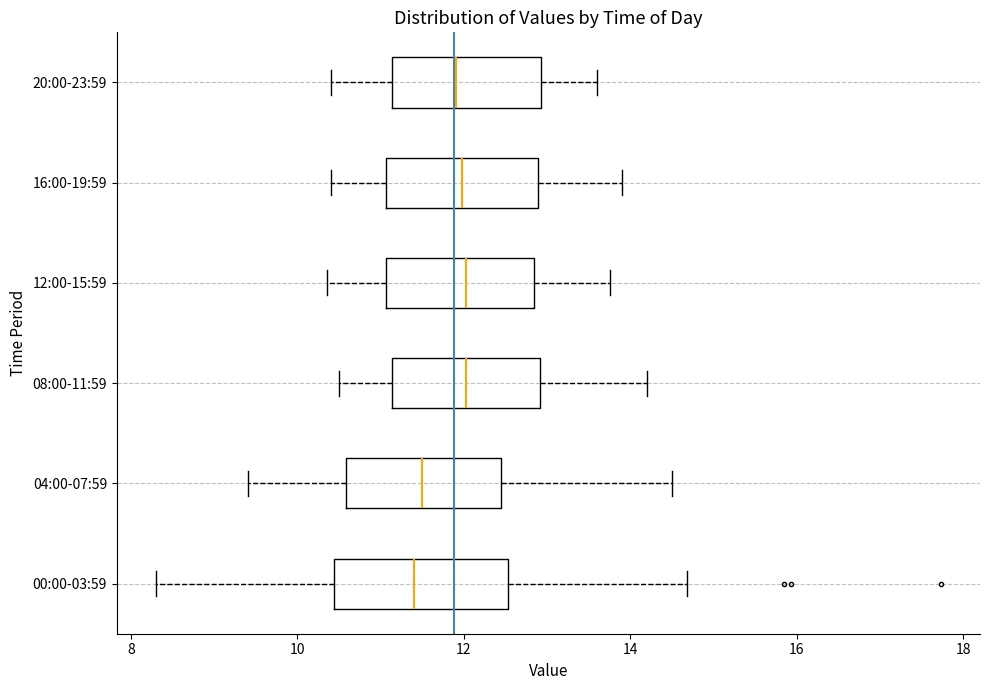

Where does the right whisker of the box for 20:00-23:59 end on the x-axis? The values are not printed on the chart, so give them approximately, as read against the axis.

13.6